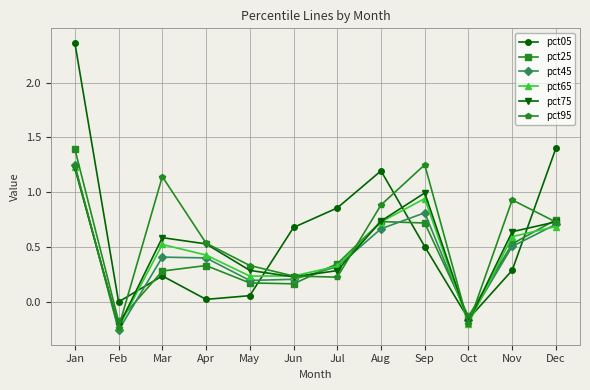

True or false: pct75 has more than 2 interior local peaks.

False